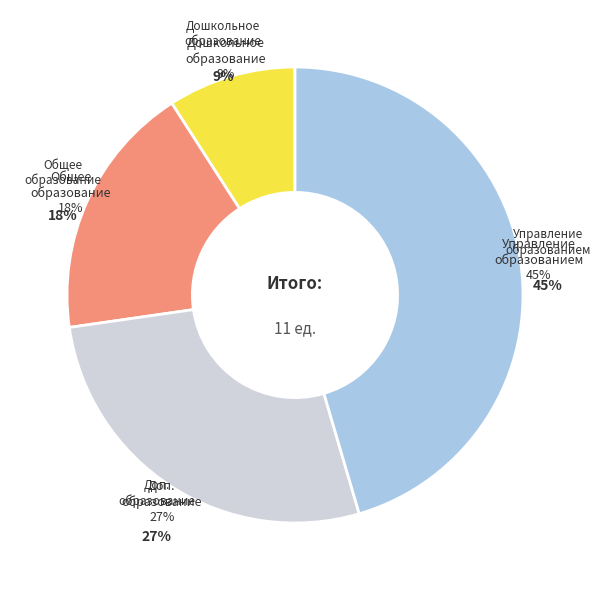

Which slice is the largest?

Управление системой образования